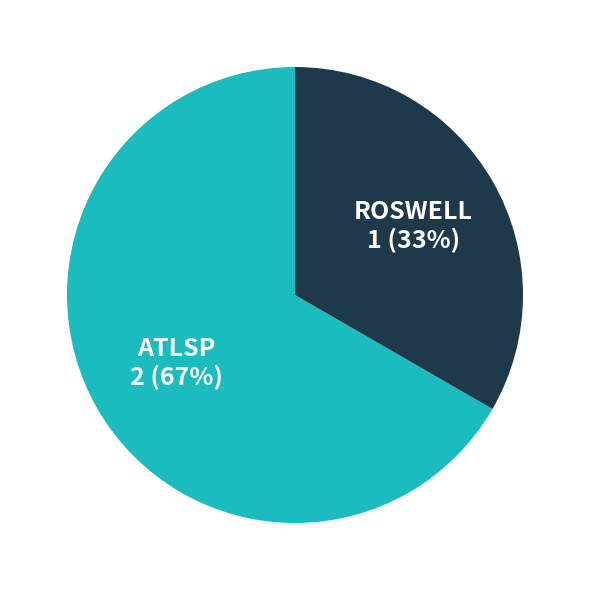

Does any single category account for the majority?

Yes